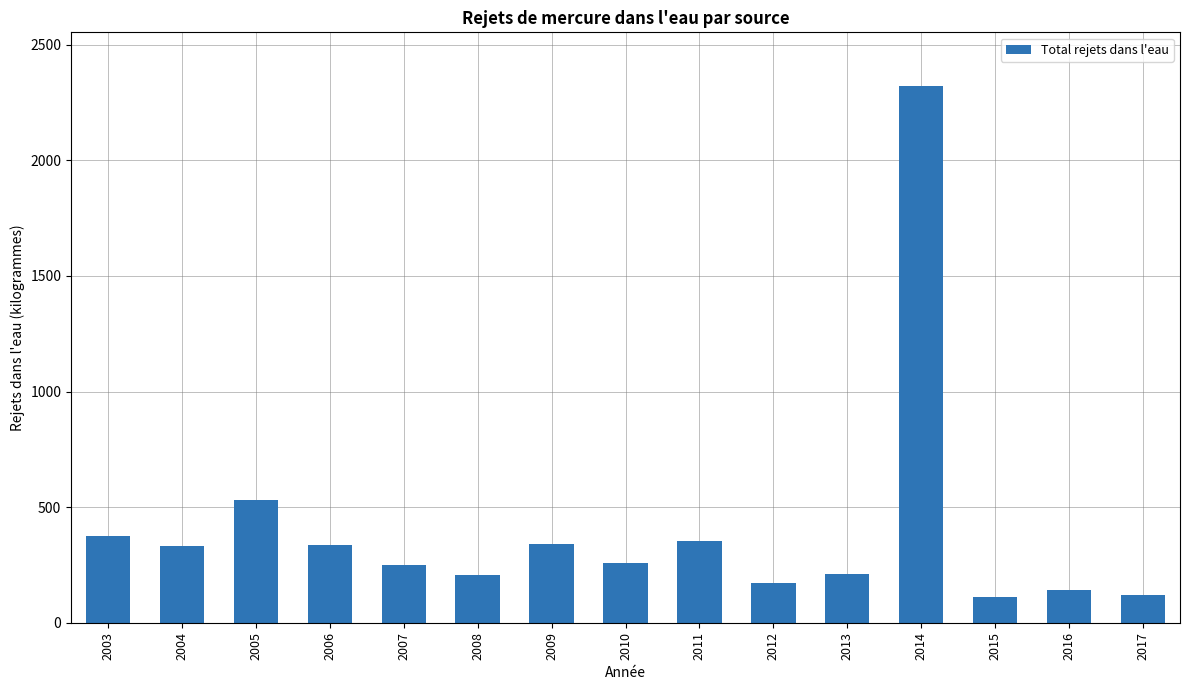

The value at 2006 is 337.0. True or false?

True